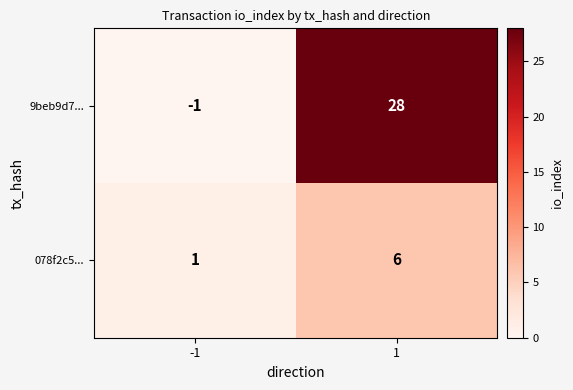

At how many categories does at least one series exceed 16?

1